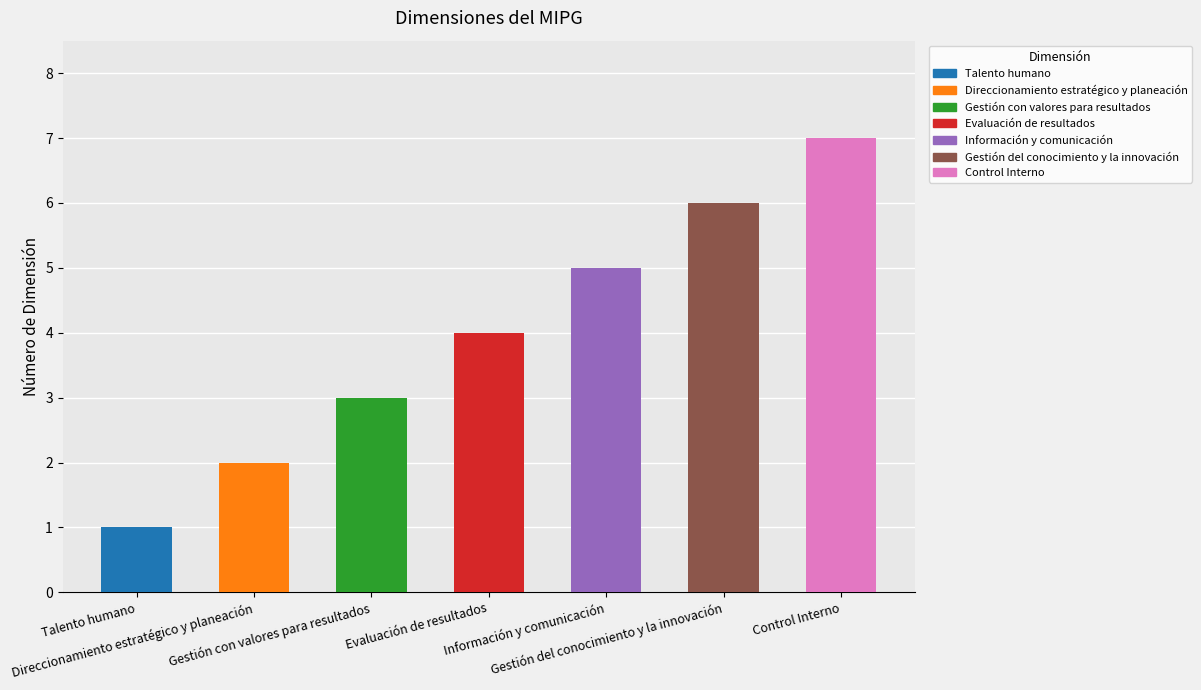

What is the difference between the values at Gestión del conocimiento y la innovación and Información y comunicación?

1